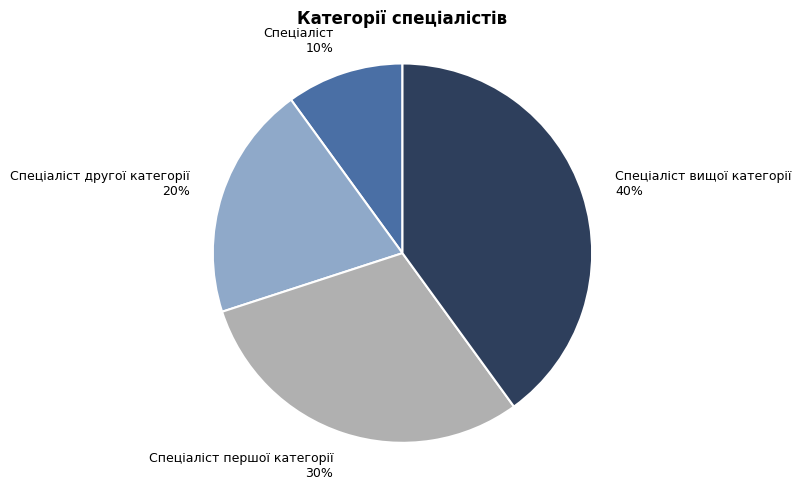

Which has a higher value, Спеціаліст вищої категорії or Спеціаліст другої категорії?

Спеціаліст вищої категорії